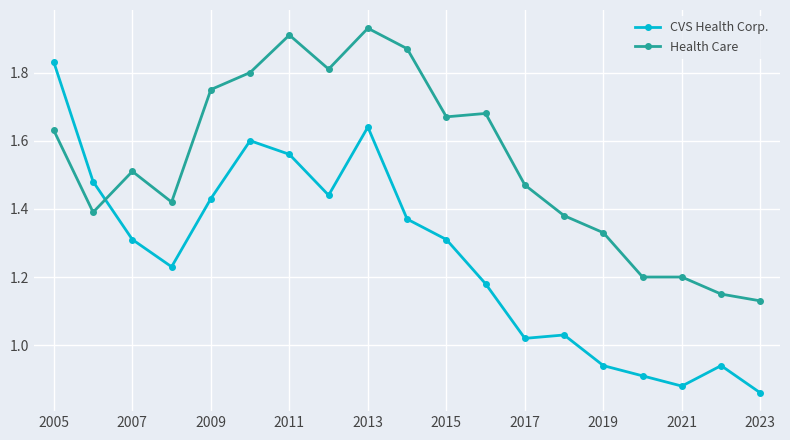

Which series has the largest total across all categories?

Health Care